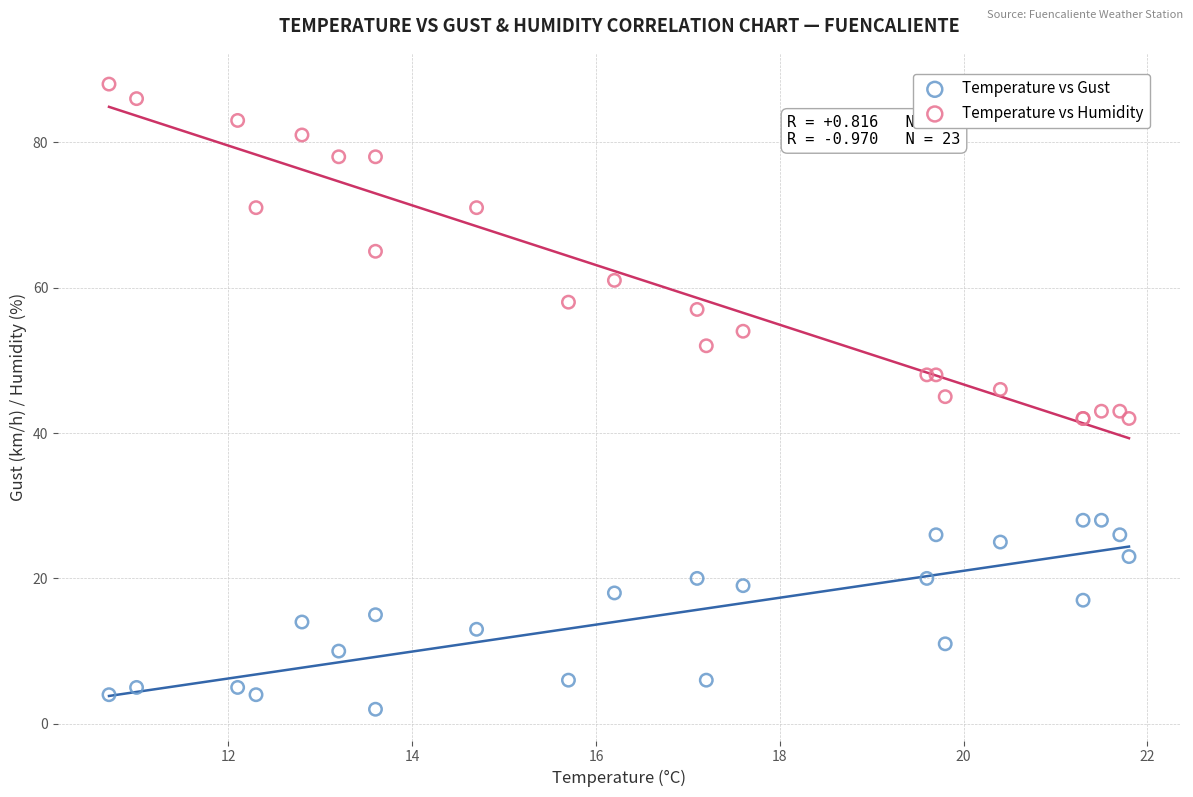

Which series reaches the maximum Y coordinate?

Temperature vs Humidity